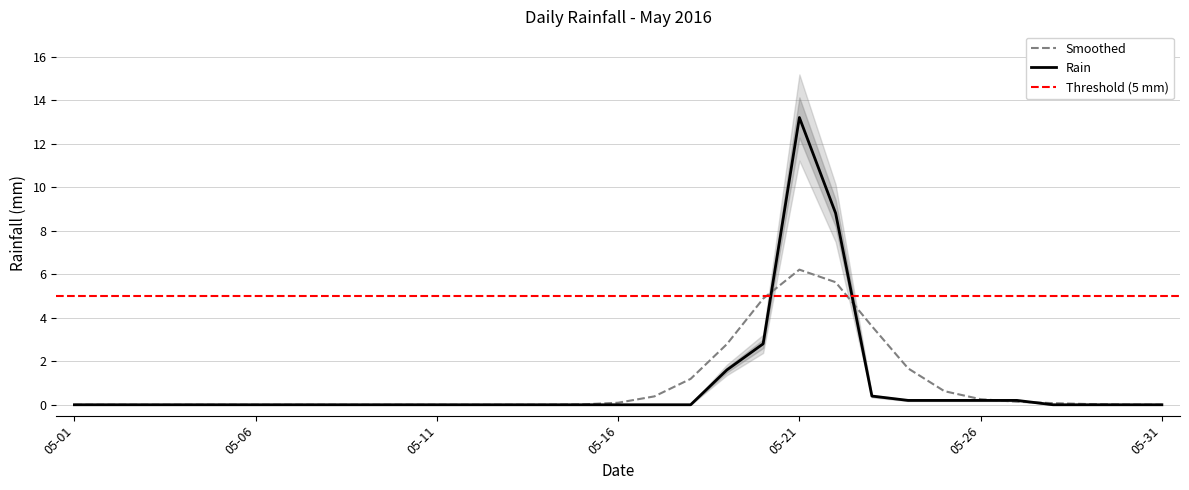

How many interior local peaks (higher than both neighbors) does the data have?

1